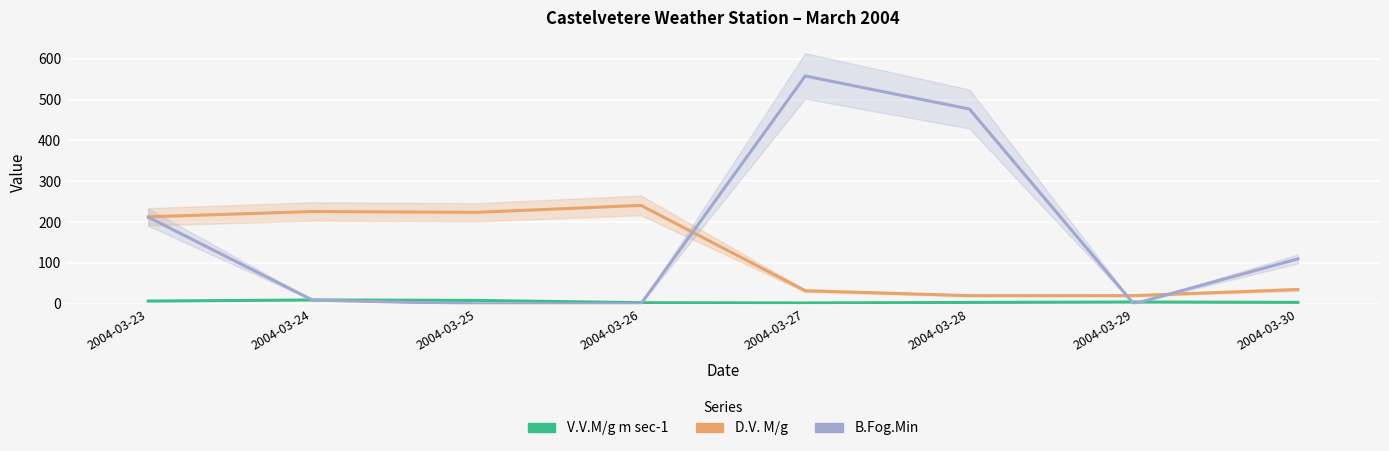

Which series has the widest spread of values?

B.Fog.Min